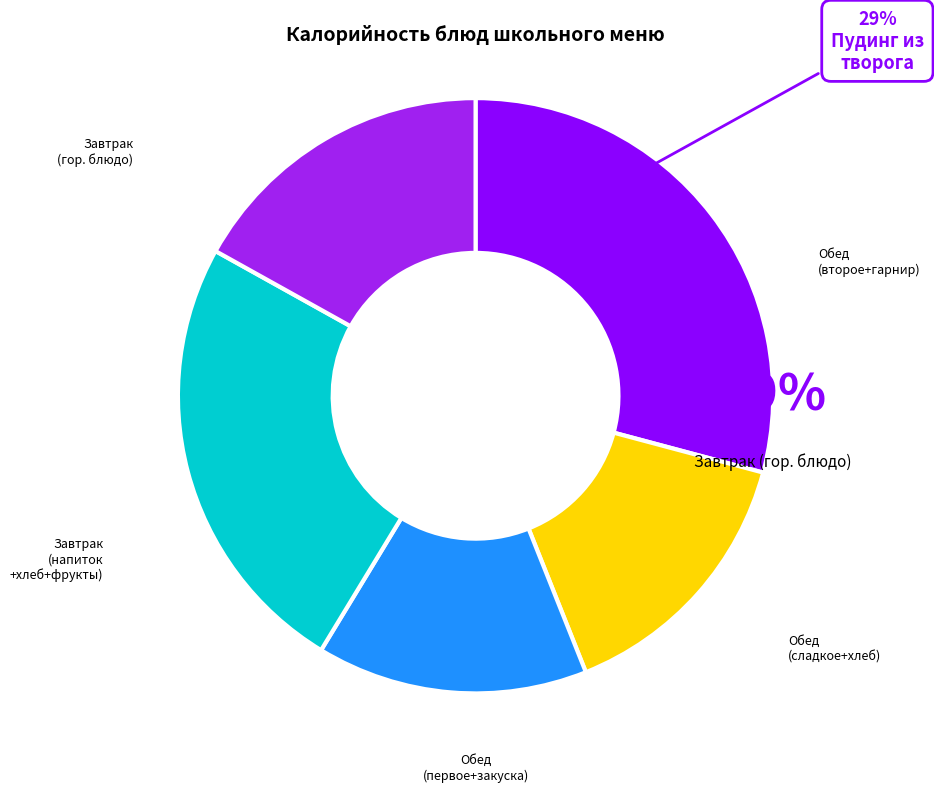

To the nearest percent, what is the average slice percentage?

20%